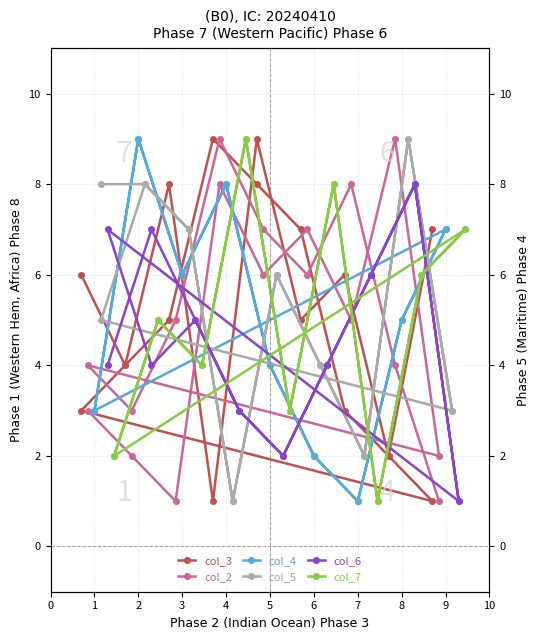

What are all the series names shown in the legend?

col_3, col_2, col_4, col_5, col_6, col_7